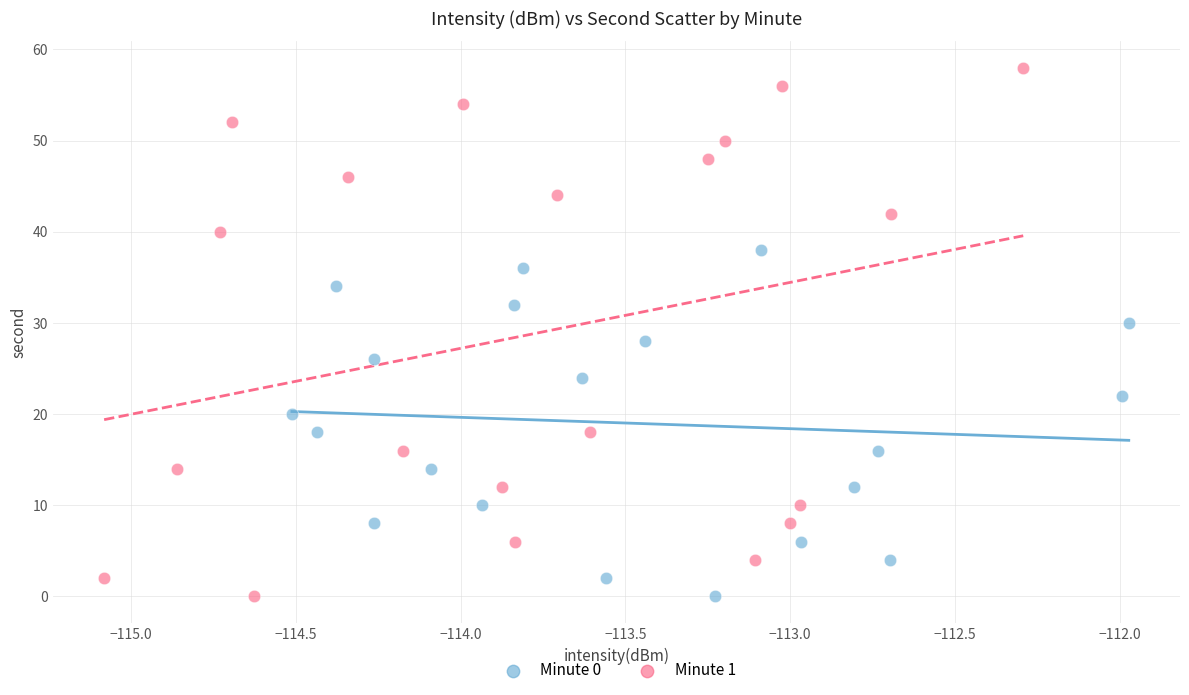

Which series has the widest spread of Y values?

Minute 1